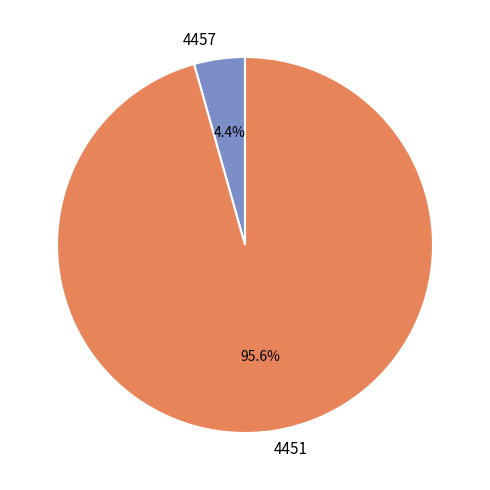

Is it true that 4451 is 96% of the pie?

True